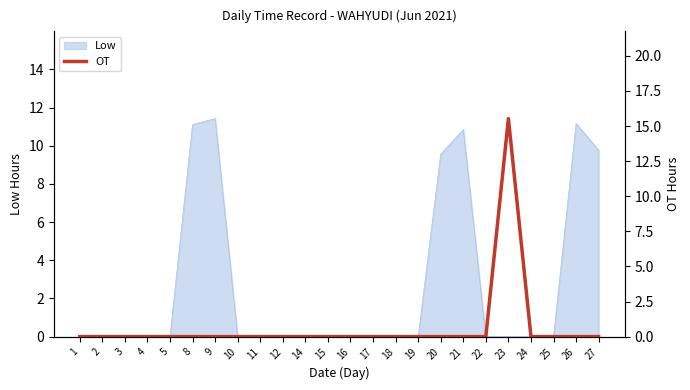

At which category does the chart reach its peak across all series?

23